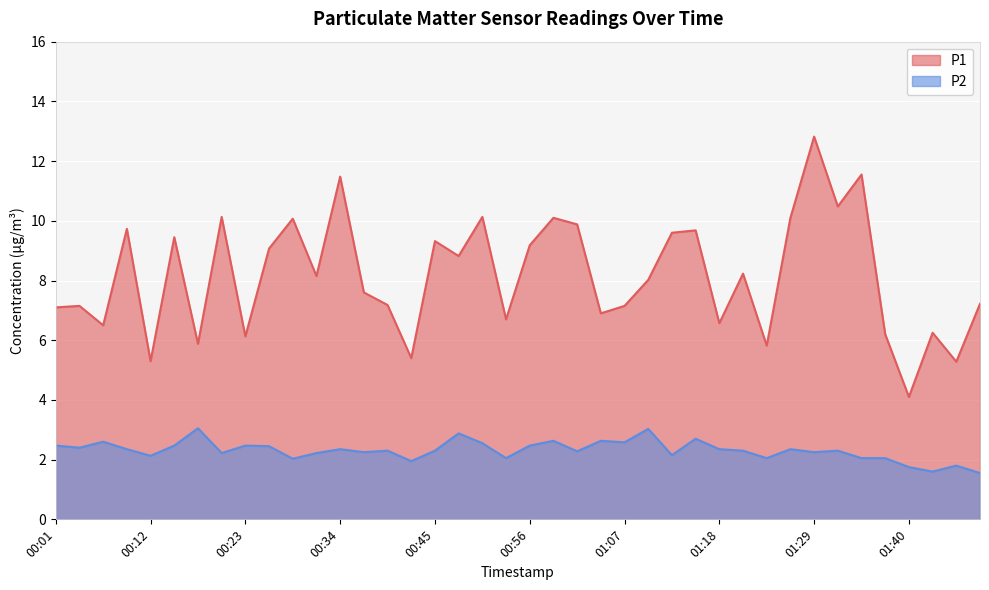

The value of P2 at 00:10 is 1.1. True or false?

False